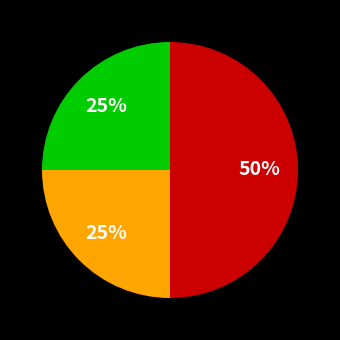

To the nearest percent, what is the average slice percentage?

33%